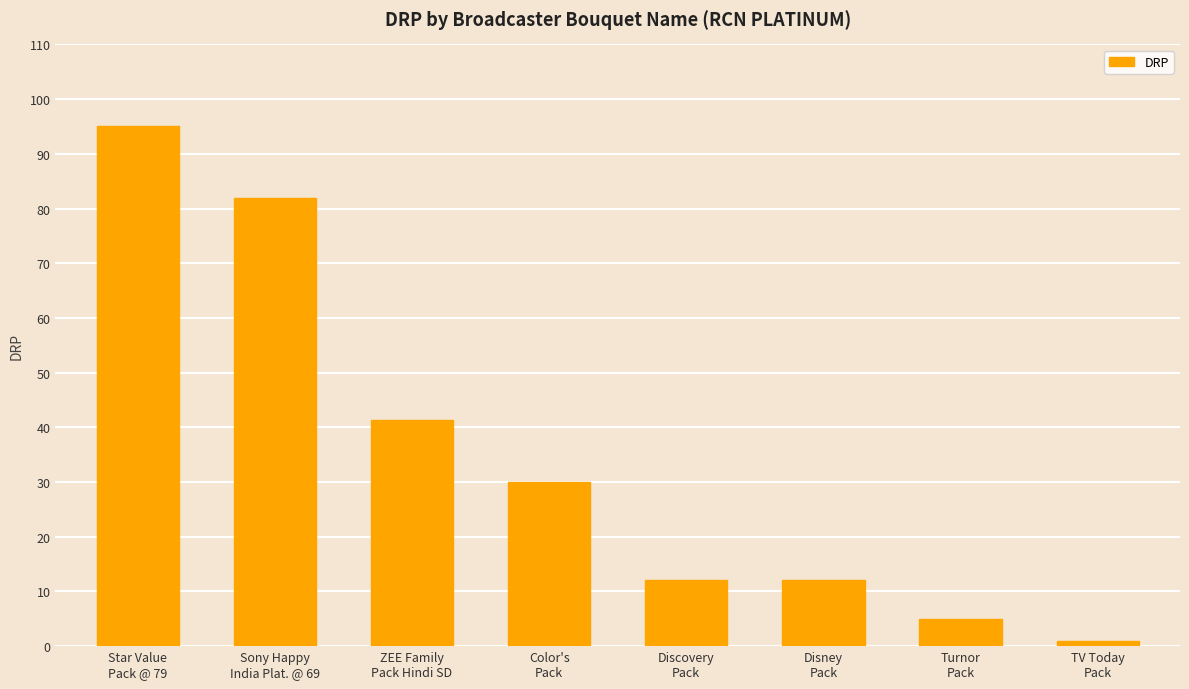

Which label corresponds to the largest value in the chart?

Star Value
Pack @ 79